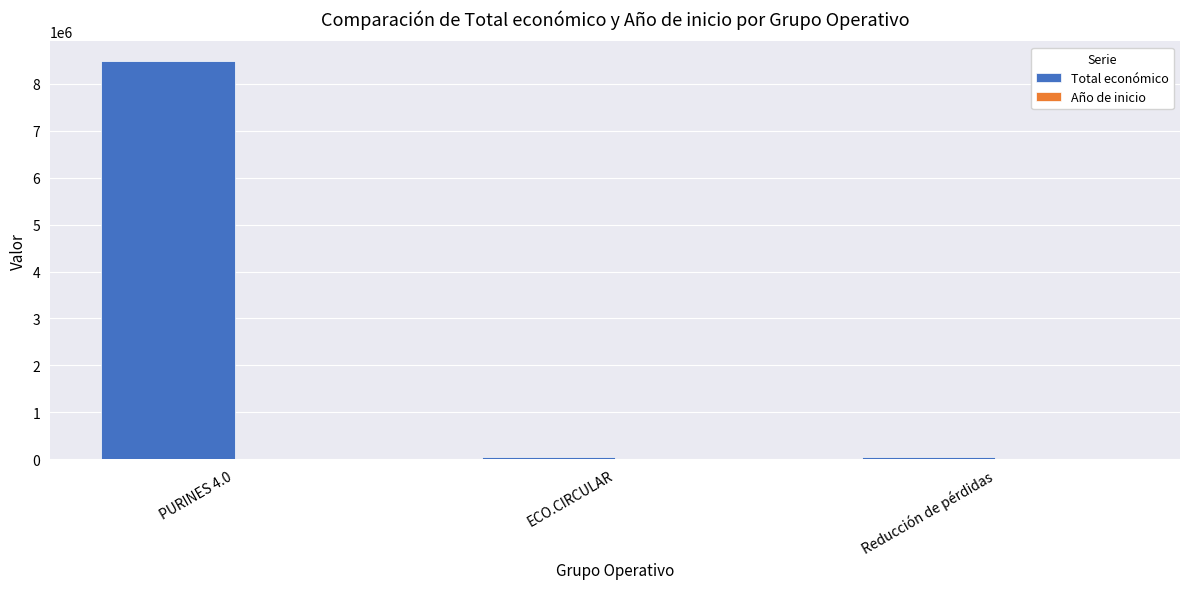

Which series has the largest range (max minus min)?

Total económico